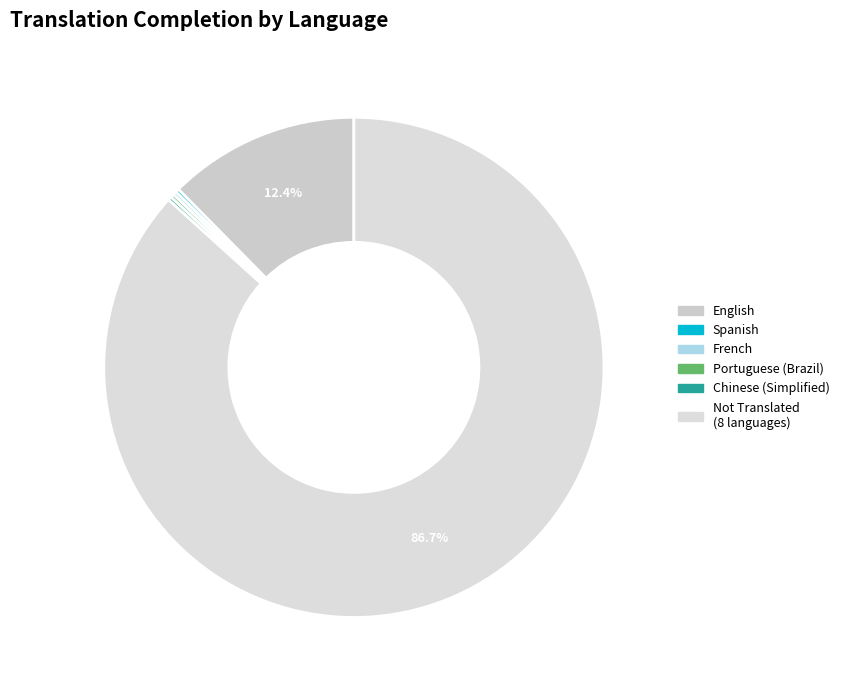

Does any single category account for the majority?

Yes